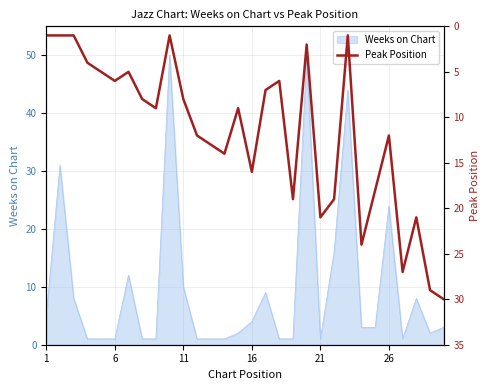

What is the maximum value for Weeks on Chart?

50